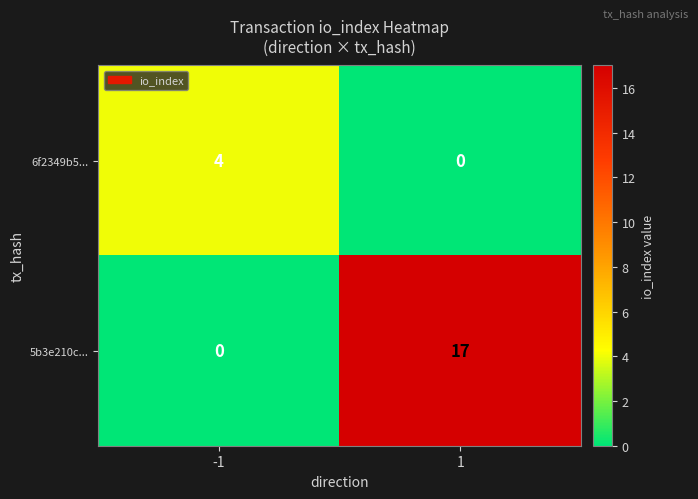

Which series has the largest range (max minus min)?

5b3e210c...